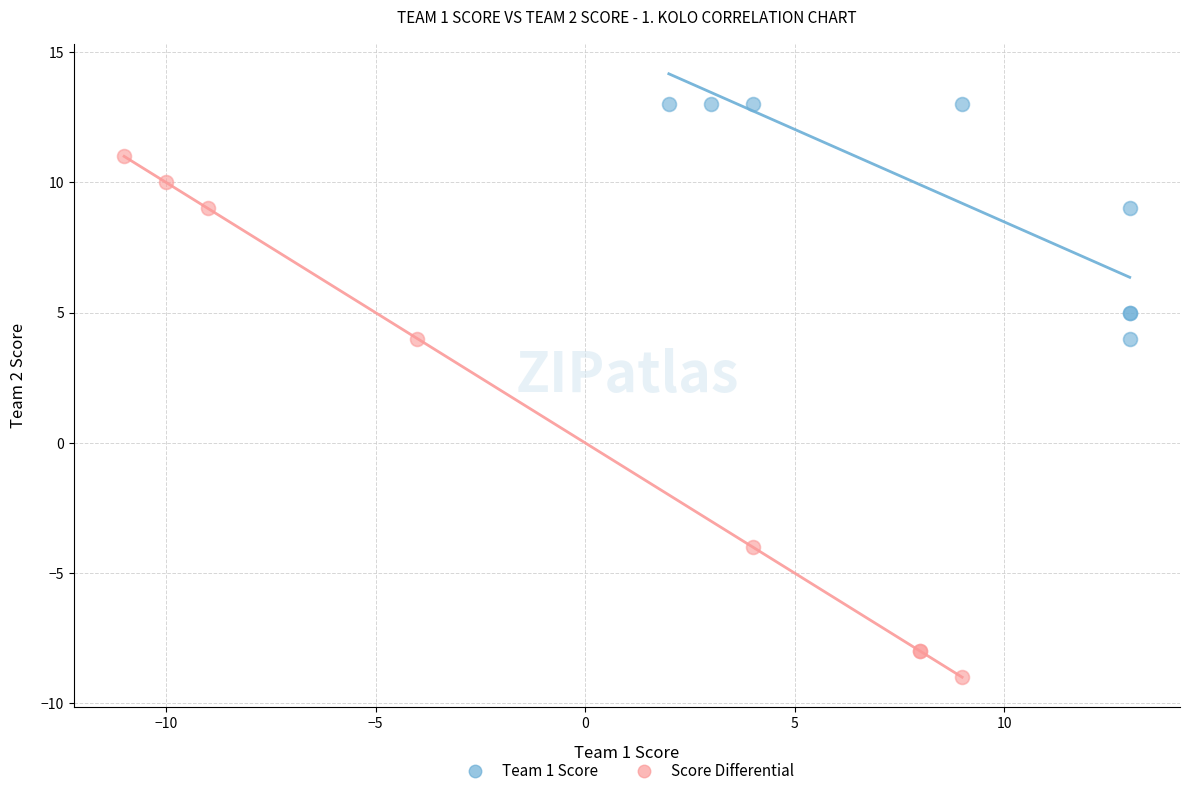

Which series has the widest spread of Y values?

Score Differential